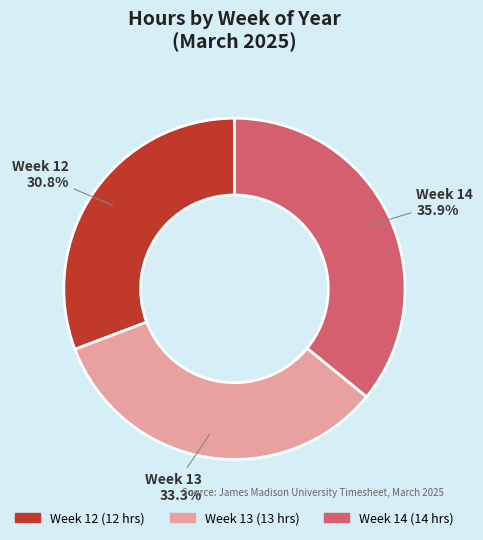

The Week 12 slice represents 21% of the pie. True or false?

False